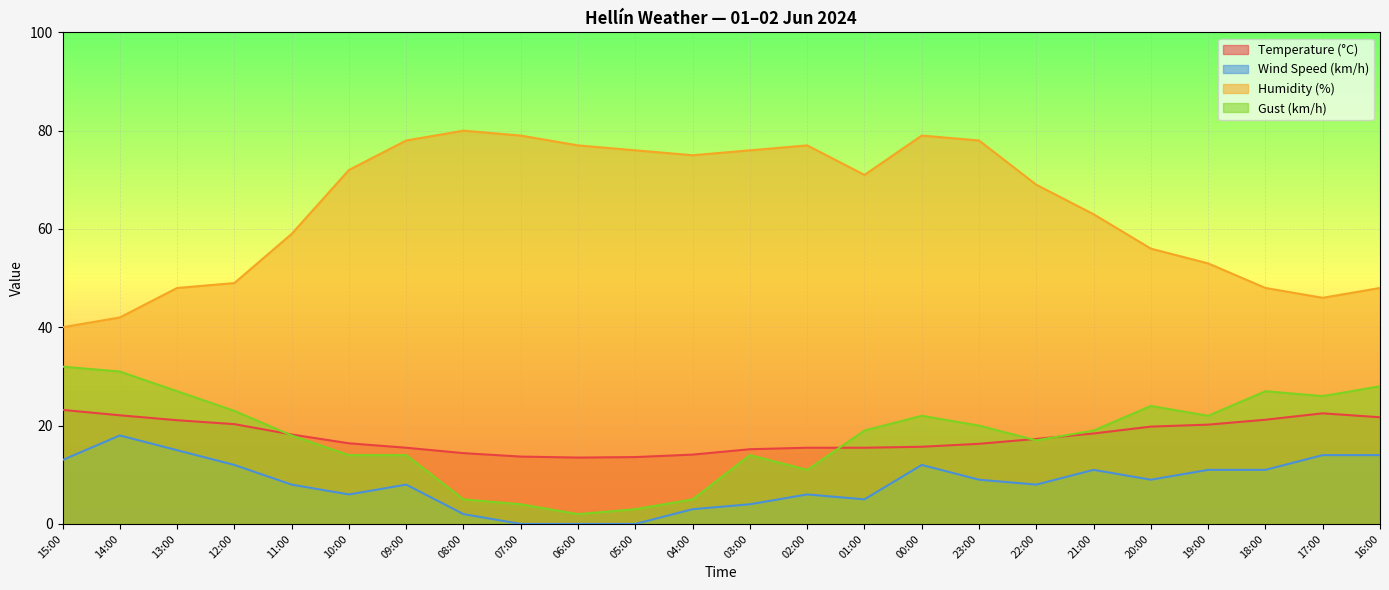

What is the label of the 23rd point from the right?

14:00